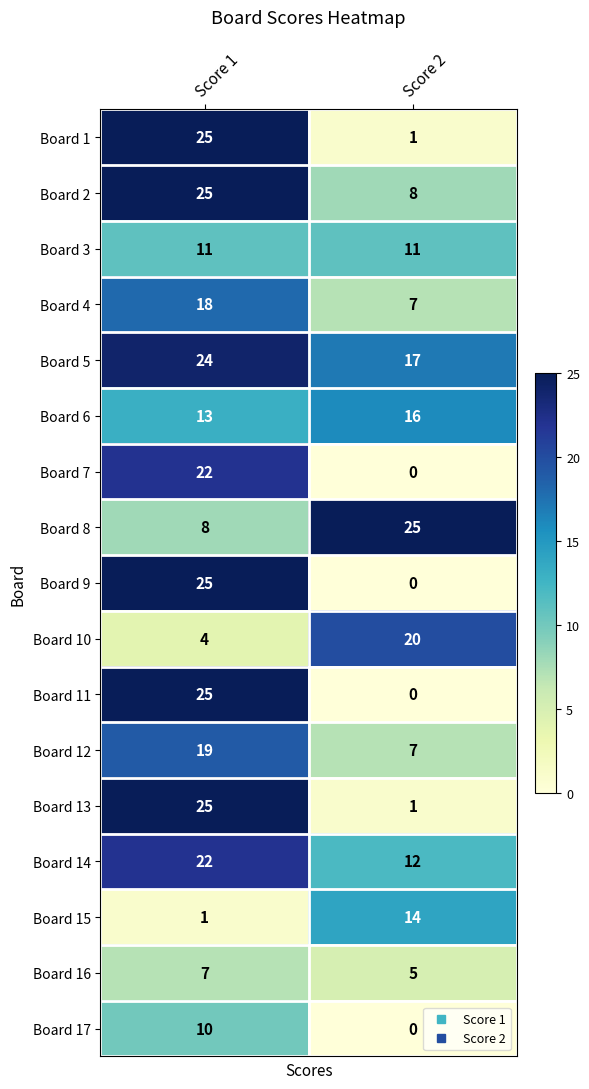

How many distinct data groups are displayed?

17